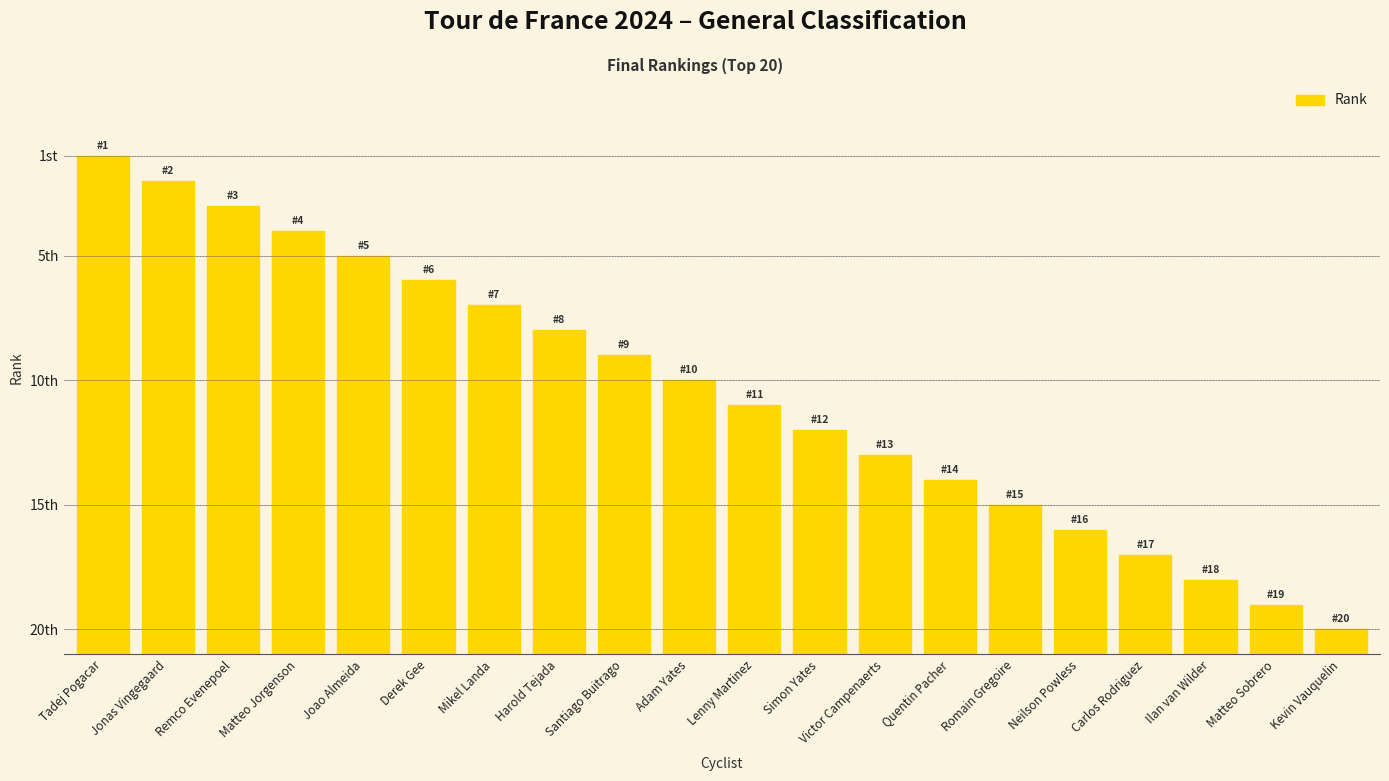

Are the bars horizontal?

No